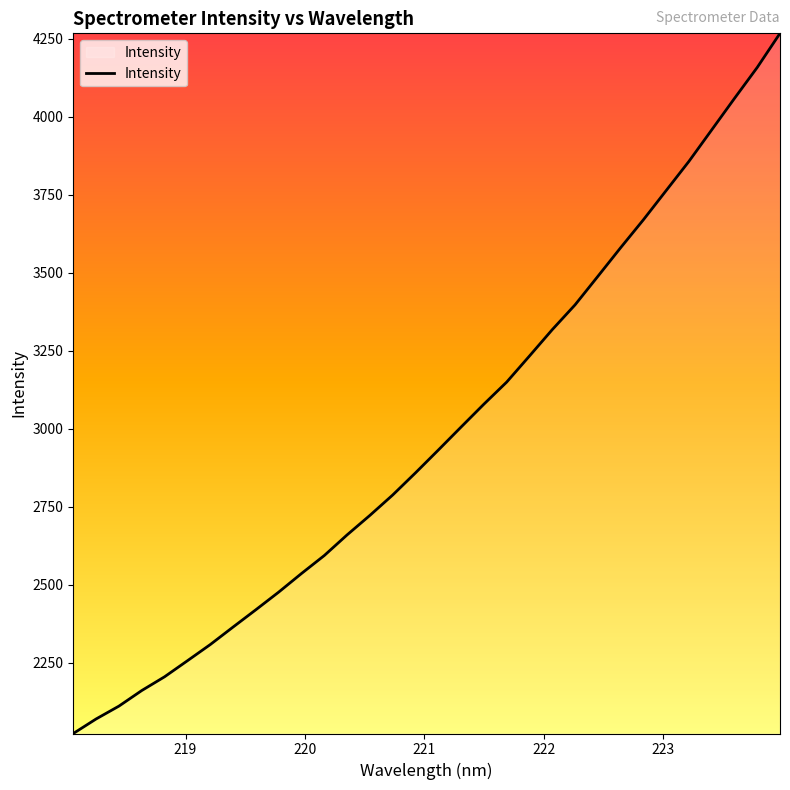

What is the difference between the maximum and minimum values?

2243.3